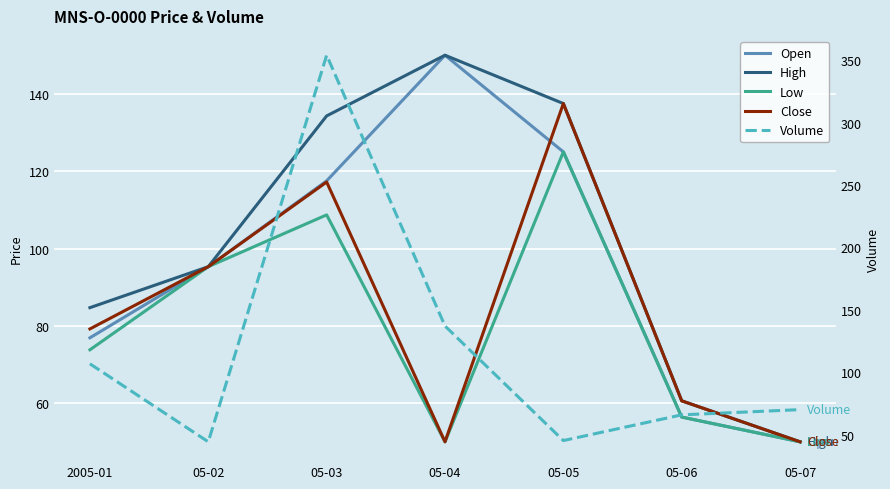

Reading left to right, extract all data points from this chart.

Open: 2005-01=76.9	05-02=95.3	05-03=117.5	05-04=150.0	05-05=125.0	05-06=56.4	05-07=50.0
High: 2005-01=84.7	05-02=95.3	05-03=134.3	05-04=150.0	05-05=137.5	05-06=60.6	05-07=50.0
Low: 2005-01=73.8	05-02=95.3	05-03=108.7	05-04=50.0	05-05=125.0	05-06=56.4	05-07=50.0
Close: 2005-01=79.2	05-02=95.3	05-03=117.2	05-04=50.0	05-05=137.5	05-06=60.6	05-07=50.0
Volume: 2005-01=106.7	05-02=44.2	05-03=354.0	05-04=137.0	05-05=45.2	05-06=65.8	05-07=70.0